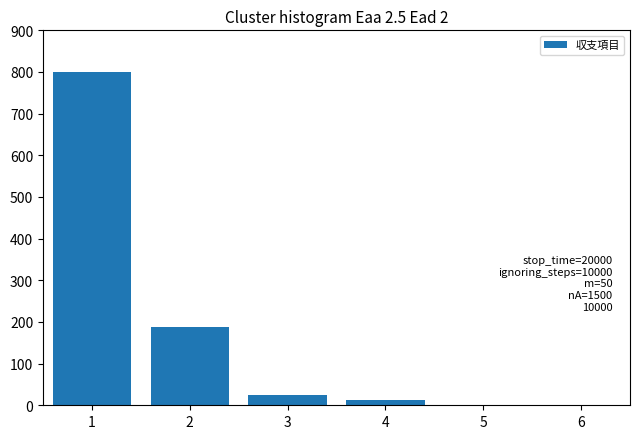

Reading left to right, list all the values displayed in this chart.

1=800	2=188	3=24	4=12	5=0	6=0